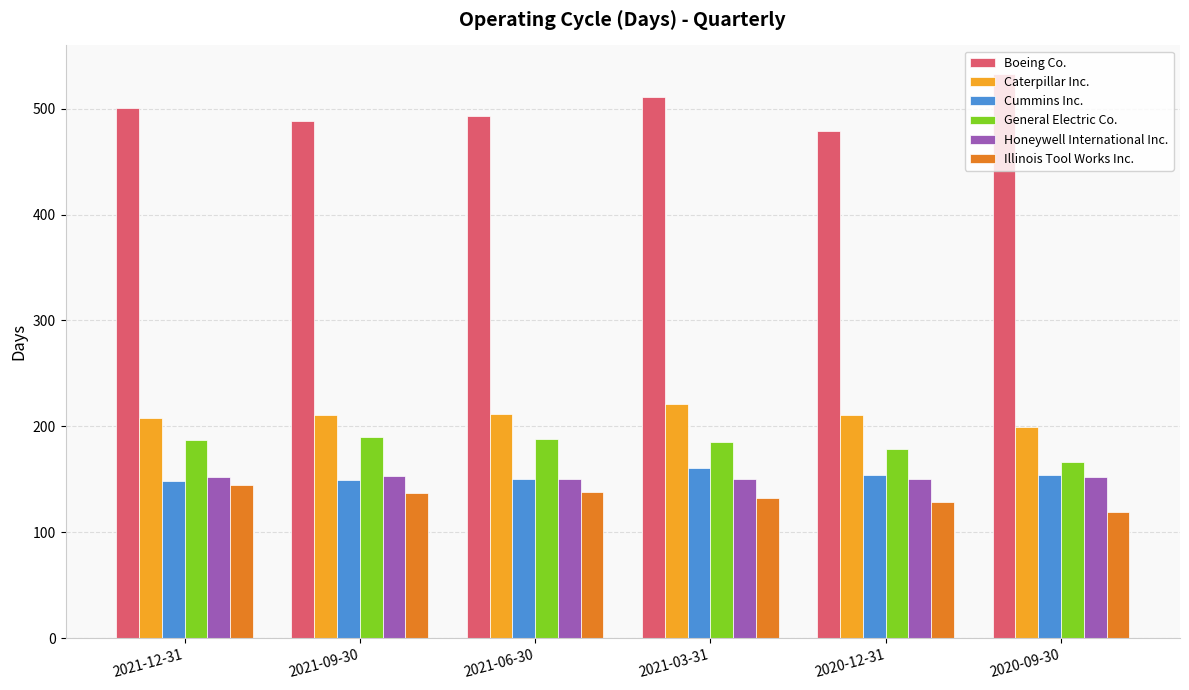

Does the chart contain stacked bars?

No